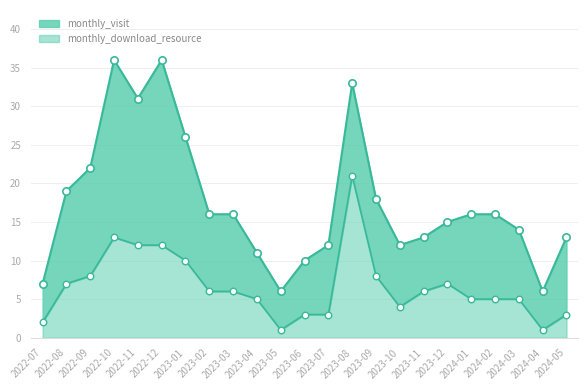

What is the change in value from 2023-02 to 2023-09?

+2